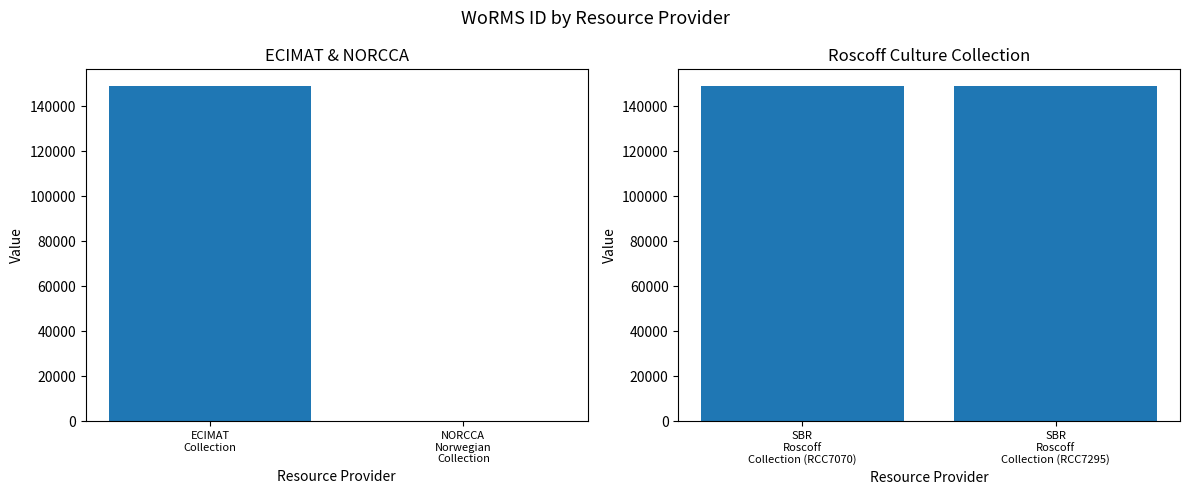

How many bars are there in total?

4